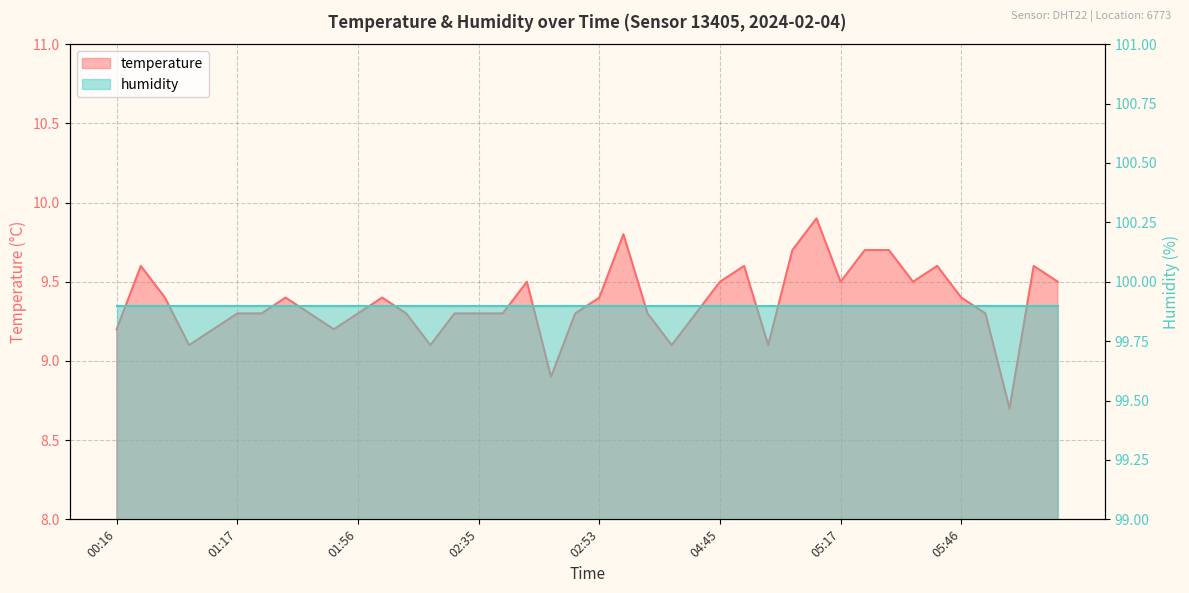

What is the approximate value at 05:46?

9.4